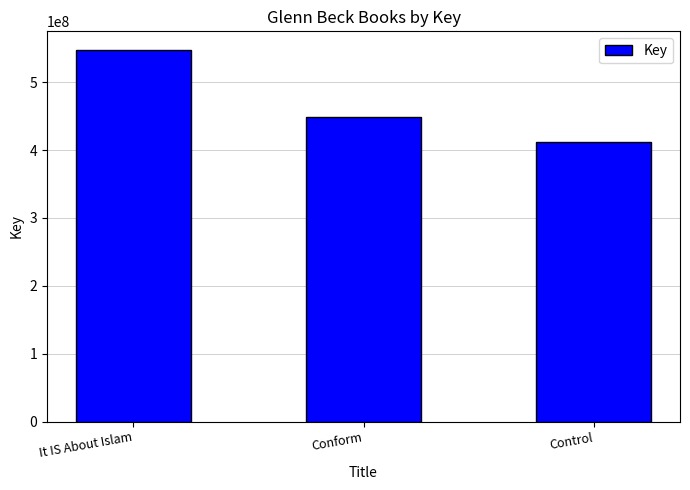

How many categories are shown in the chart?

3